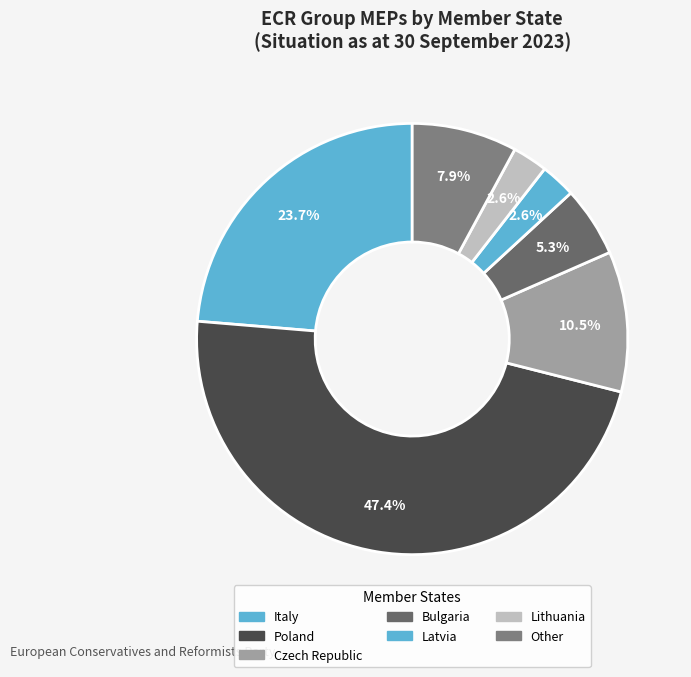

Which slice is the smallest?

Latvia